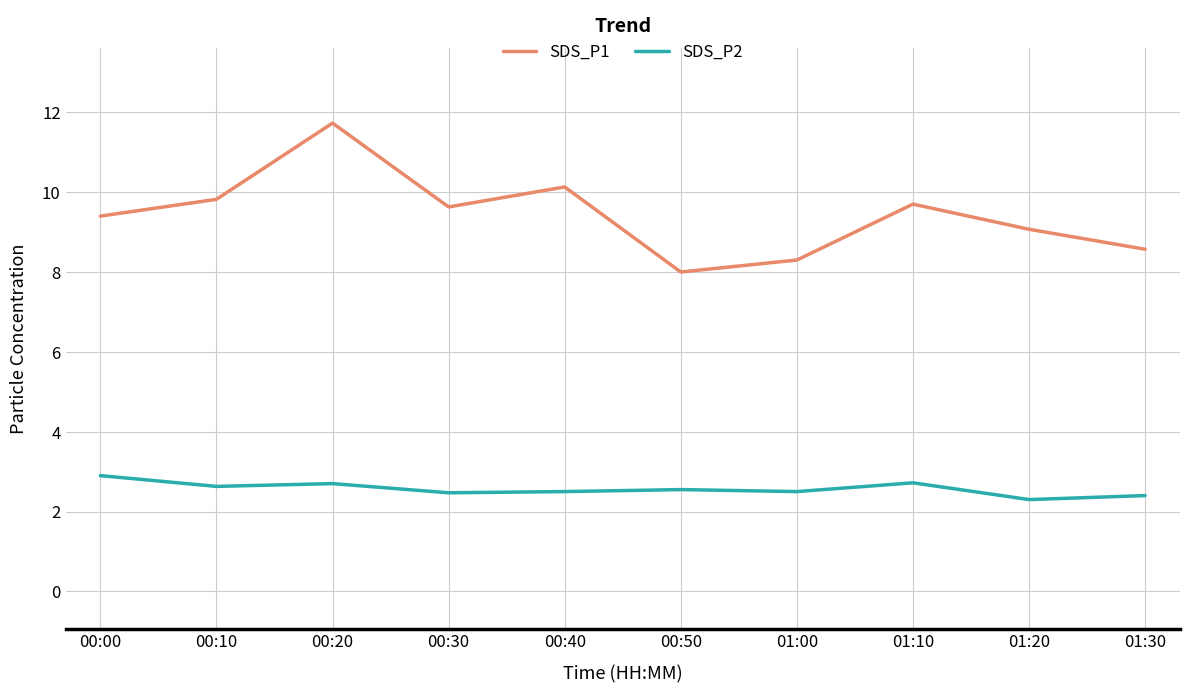

True or false: SDS_P1 and SDS_P2 intersect in this chart.

False